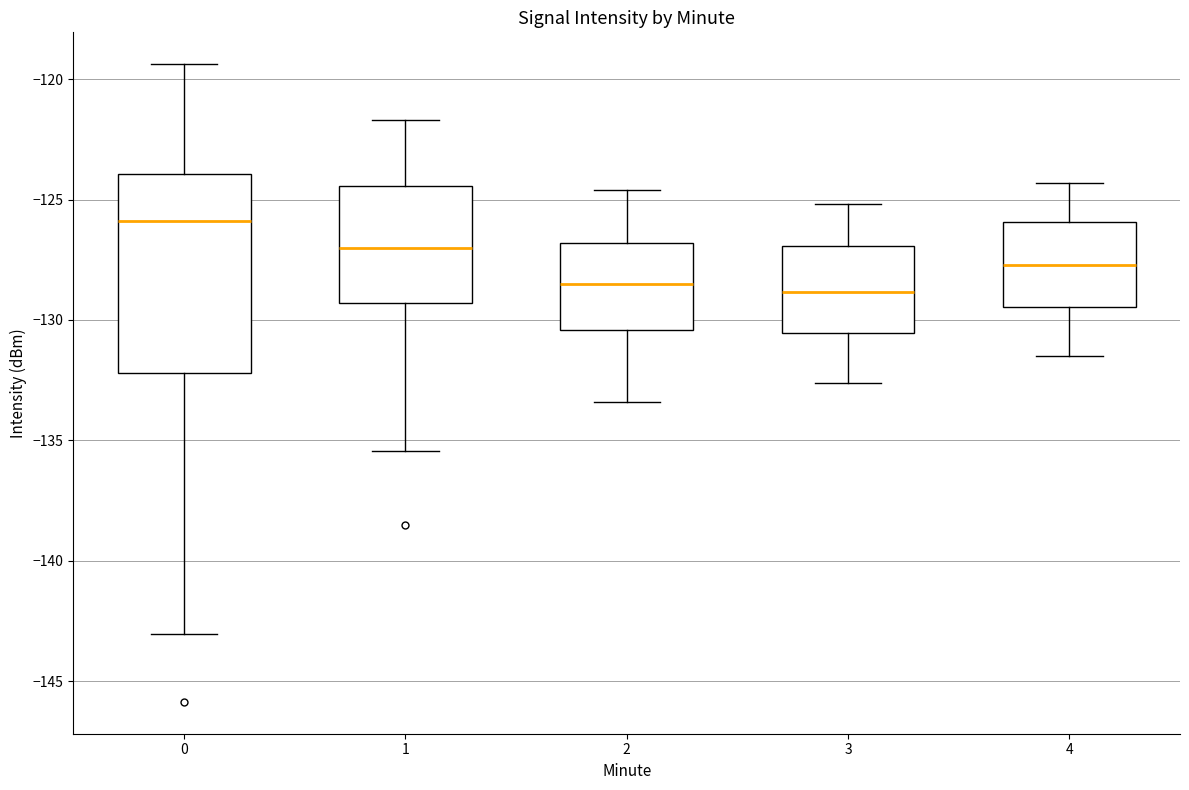

Reading left to right, read every box against the y-axis: the position of its median line, the range the box covers, and the ends of its whiskers. The values are not printed on the chart, so give them approximately, as read against the axis.

0: median -126.0, box -132.0 to -124.0, whiskers -143.0 to -119.5
1: median -127.0, box -129.5 to -124.5, whiskers -135.5 to -121.5
2: median -128.5, box -130.5 to -127.0, whiskers -133.5 to -124.5
3: median -129.0, box -130.5 to -127.0, whiskers -132.5 to -125.0
4: median -127.5, box -129.5 to -126.0, whiskers -131.5 to -124.5